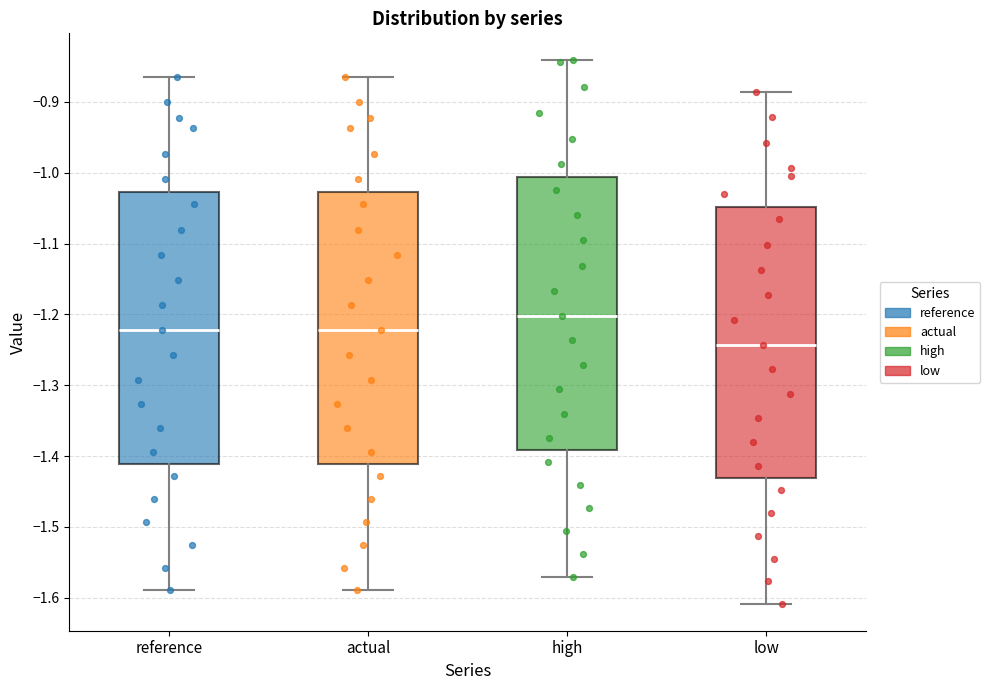

Reading left to right, transcribe this box plot: for each box, give where its median line is, the range the box spans, and where its two whiskers end, as read against the y-axis. The values are not printed on the chart, so give them approximately, as read against the axis.

reference: median -1.22, box -1.41 to -1.03, whiskers -1.59 to -0.86
actual: median -1.22, box -1.41 to -1.03, whiskers -1.59 to -0.86
high: median -1.20, box -1.39 to -1.01, whiskers -1.57 to -0.84
low: median -1.24, box -1.43 to -1.05, whiskers -1.61 to -0.89